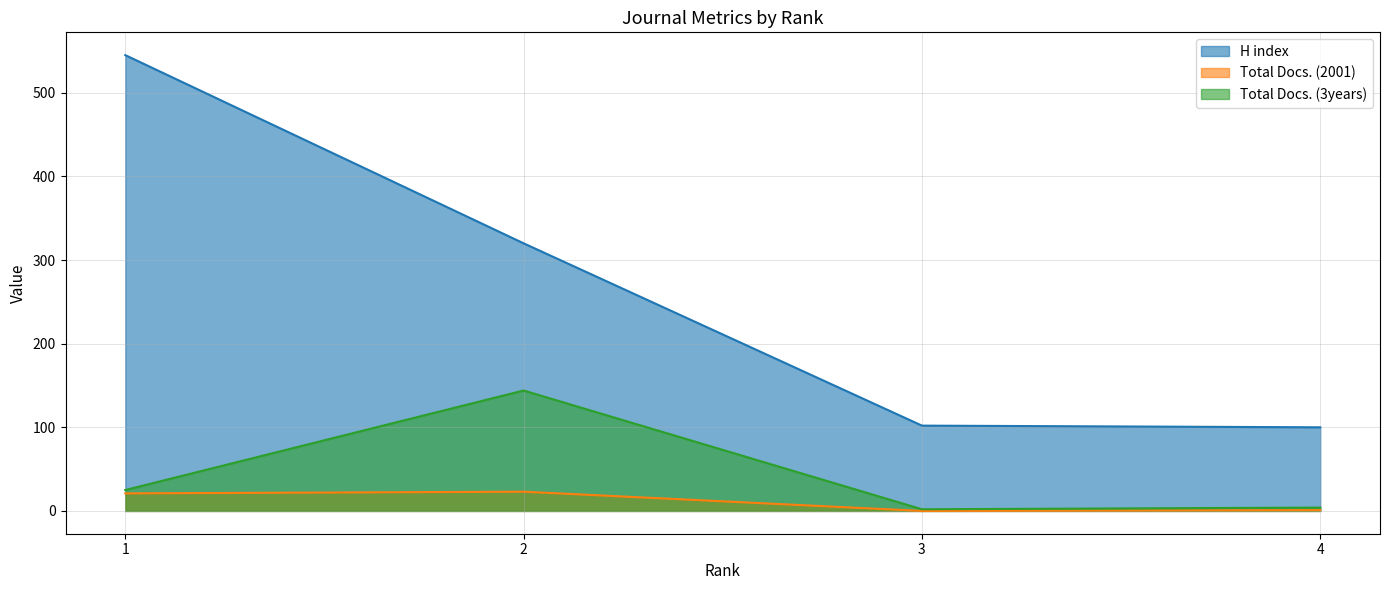

How many data points does each series have?

4